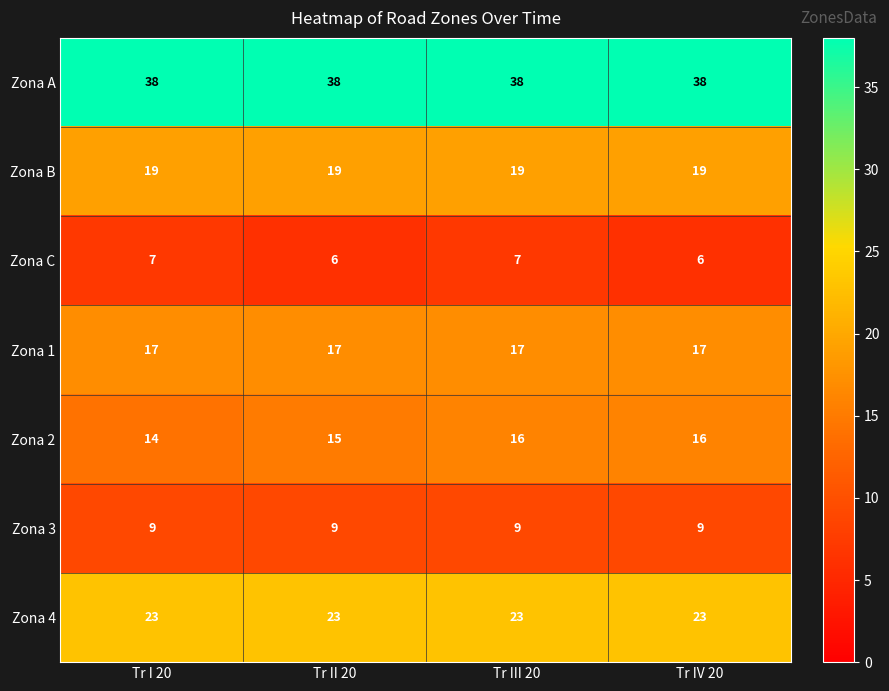

Which series has the largest total across all categories?

Zona A